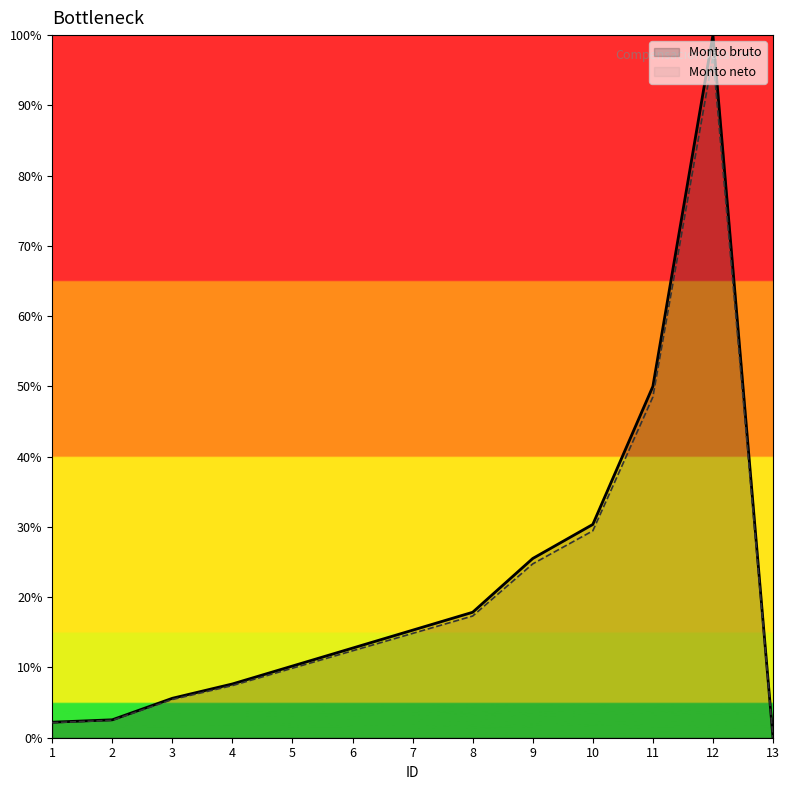

True or false: Monto neto and Monto bruto cross at least once.

False